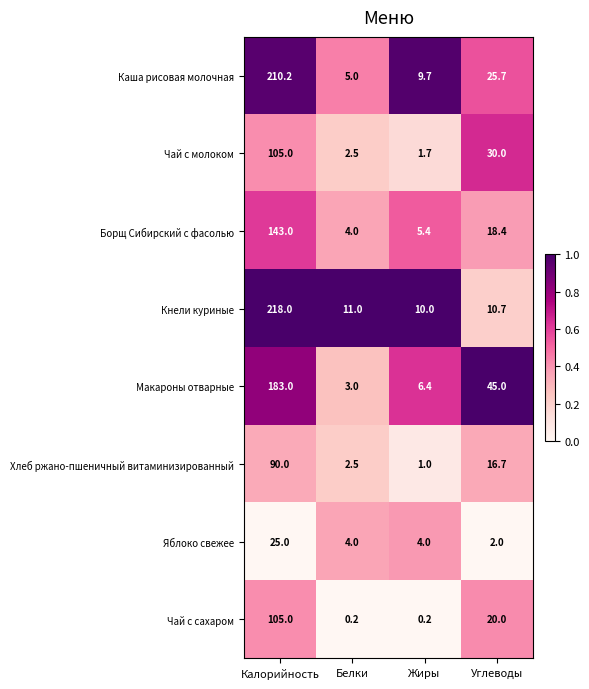

At how many categories does at least one series exceed 0?

4